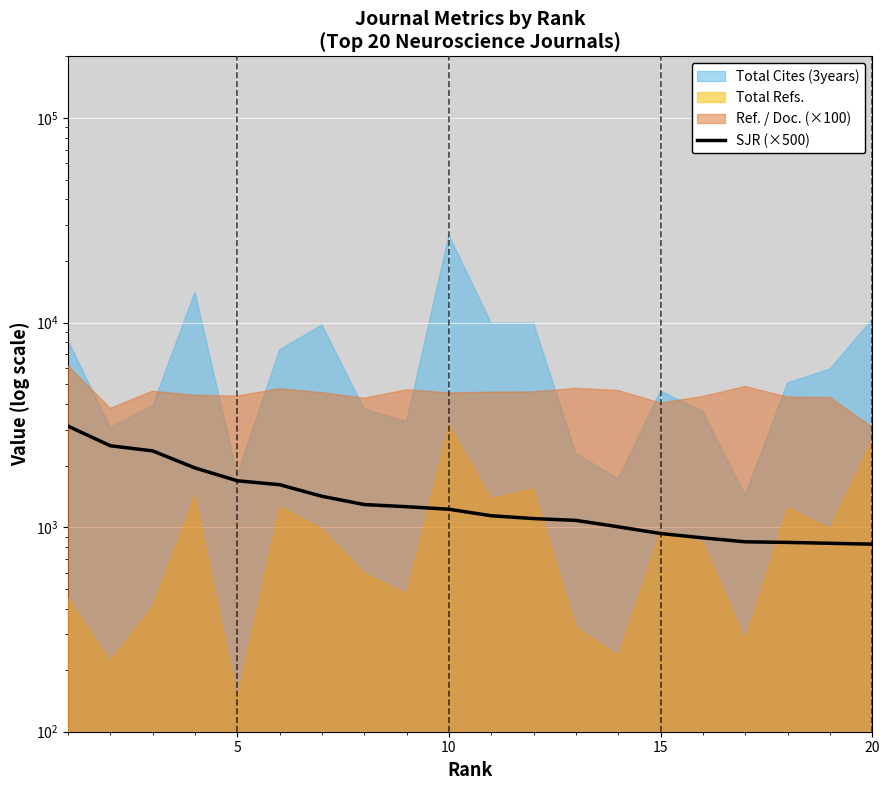

True or false: the data shows 580.5 at 25.

False